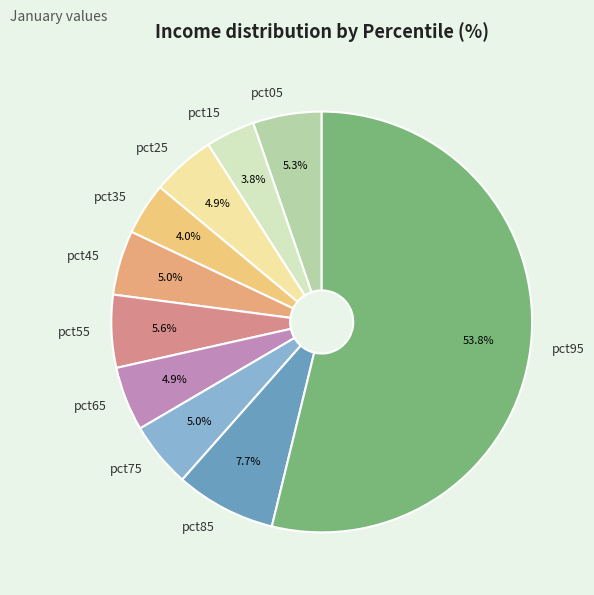

How many slices are in this pie chart?

10